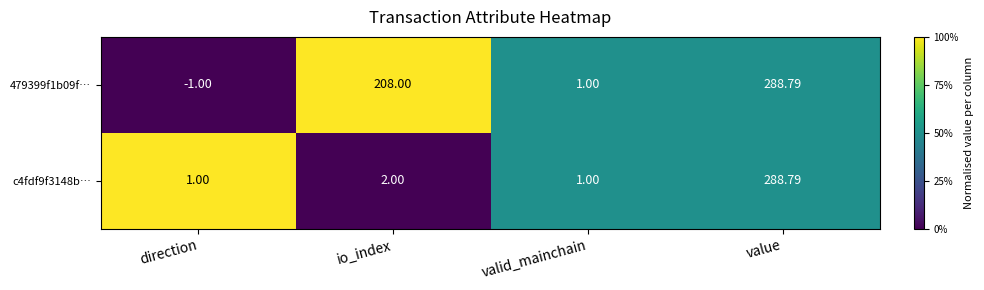

Which series has the largest total across all categories?

479399f1b09f…